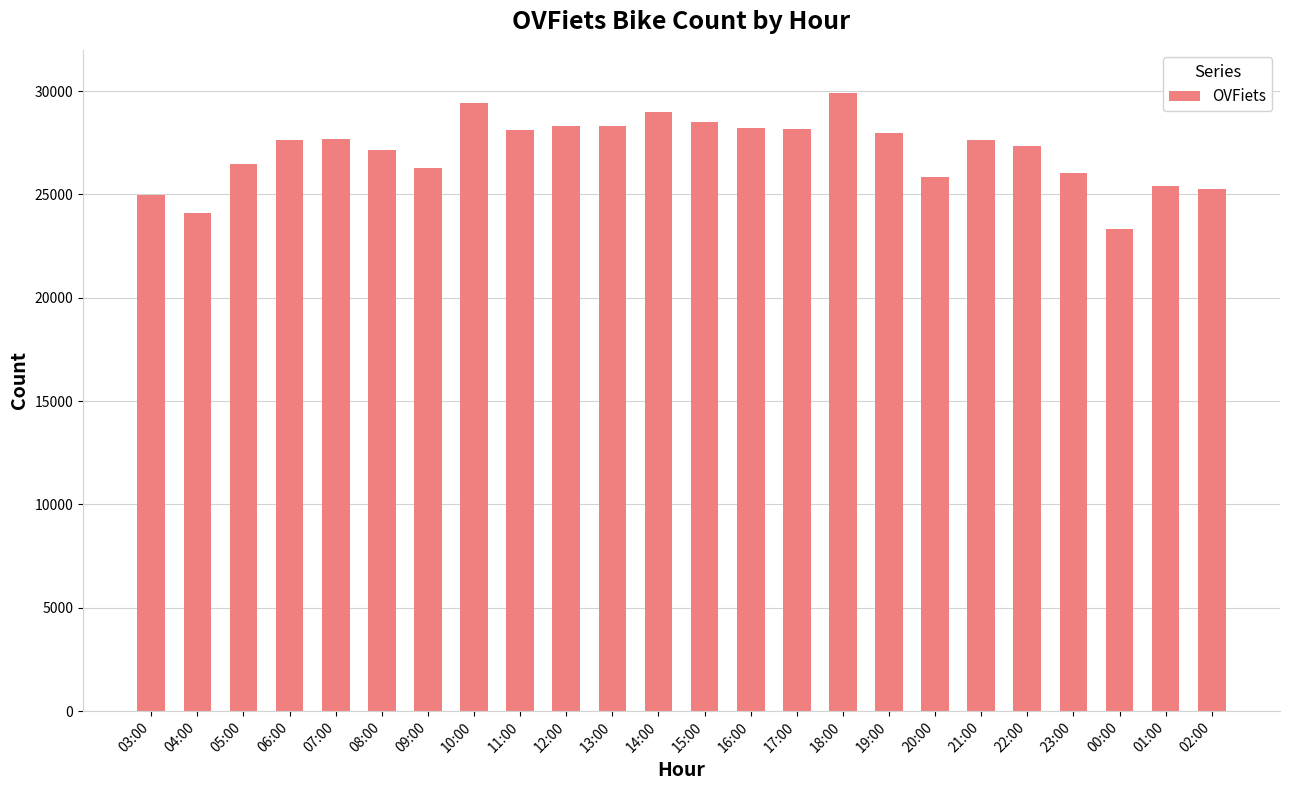

How many series are shown in this chart?

1